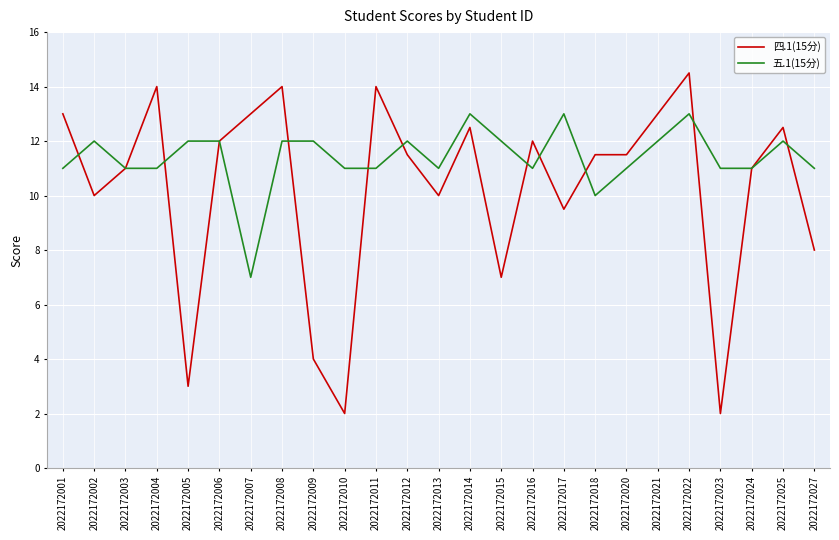

Where is the first local maximum for 五.1(15分)?

2022172002